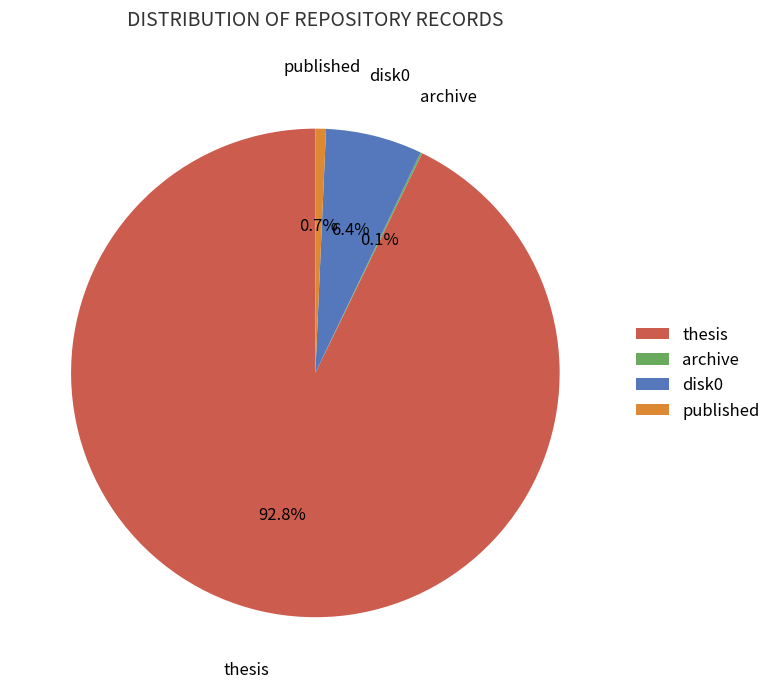

What is the largest slice in the pie chart?

thesis